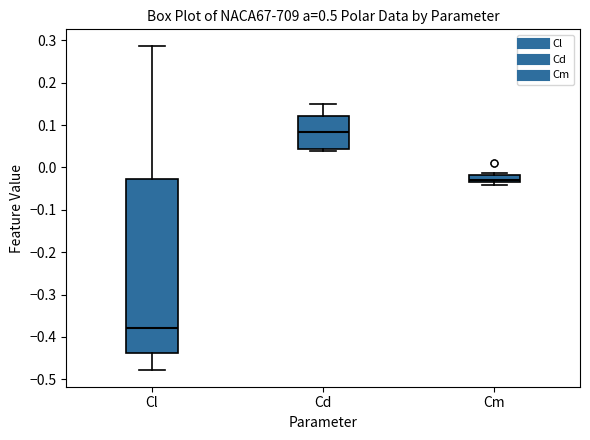

Where is the upper edge of the box for Cm on the y-axis? The values are not printed on the chart, so give them approximately, as read against the axis.

-0.02